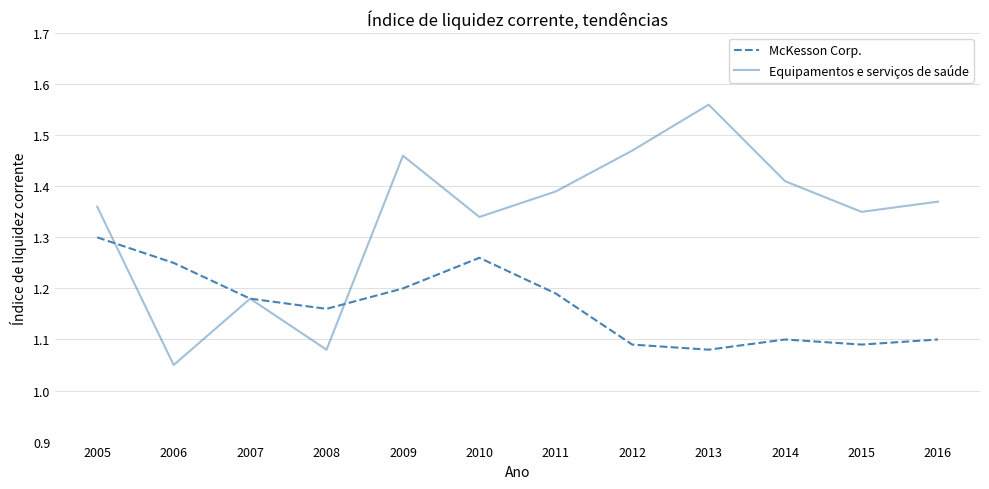

Count the number of data series in this chart.

2